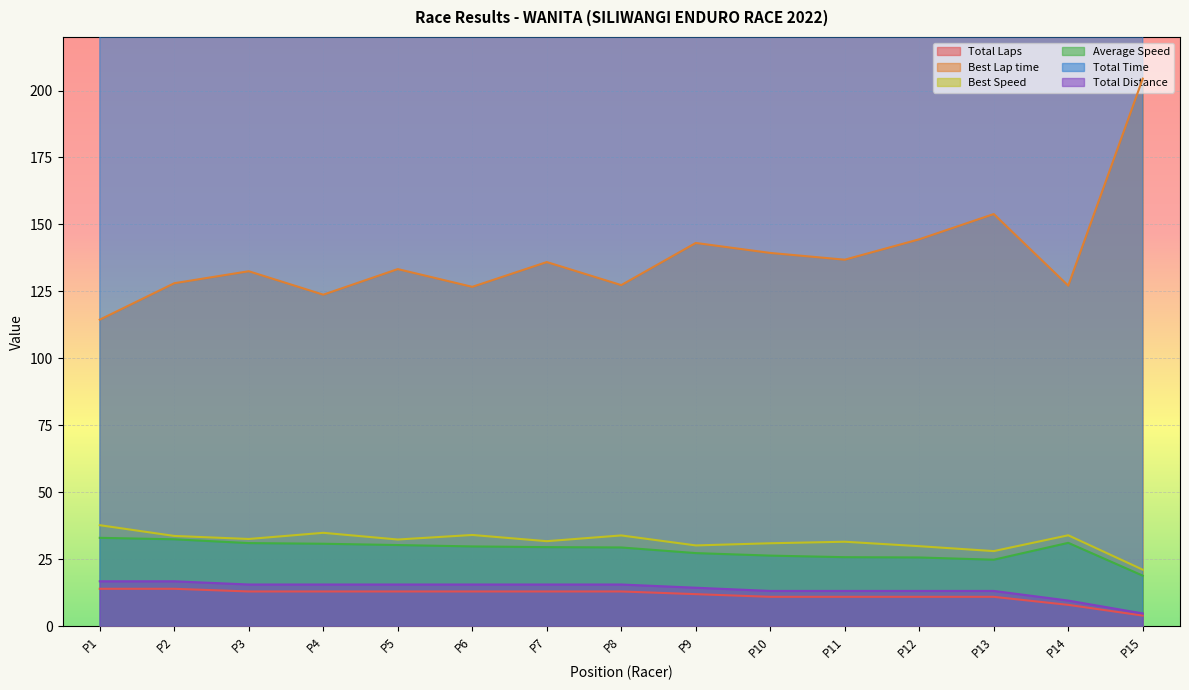

What is the lowest value of the Best Speed series?

21.1